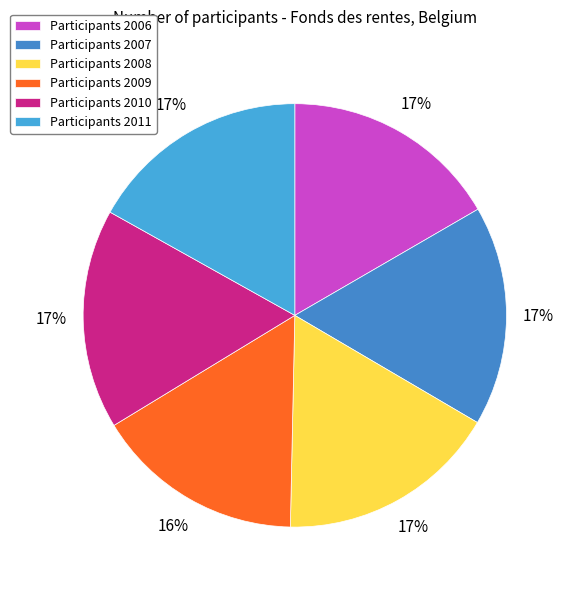

Is there a majority slice in this chart?

No